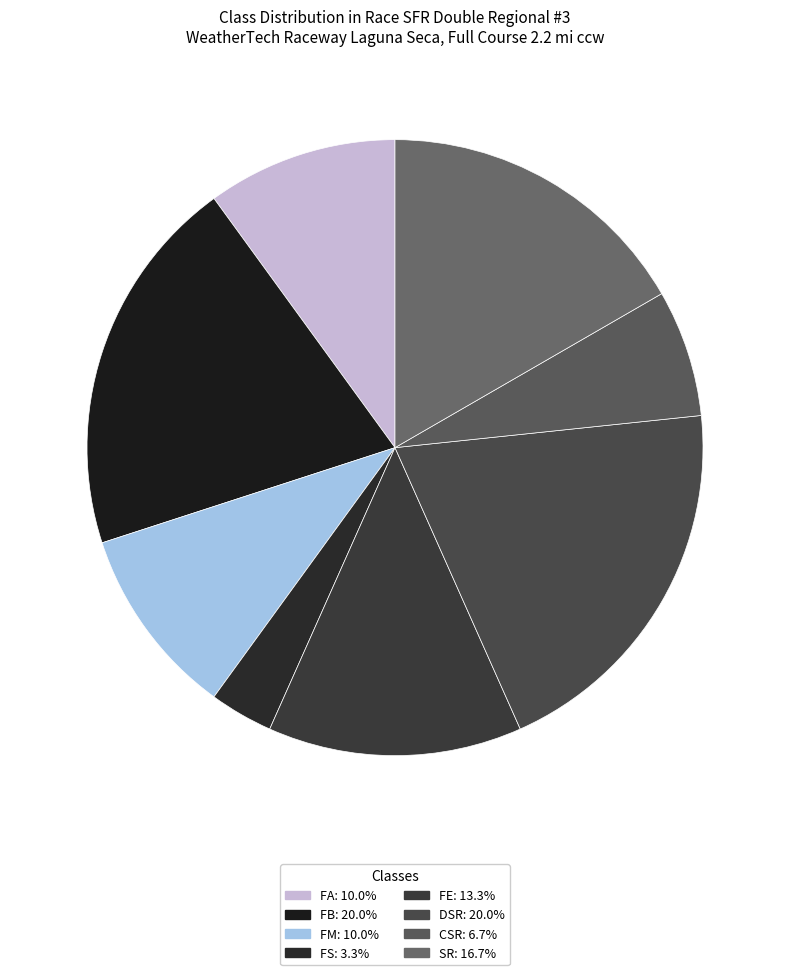

How many slices are in this pie chart?

8